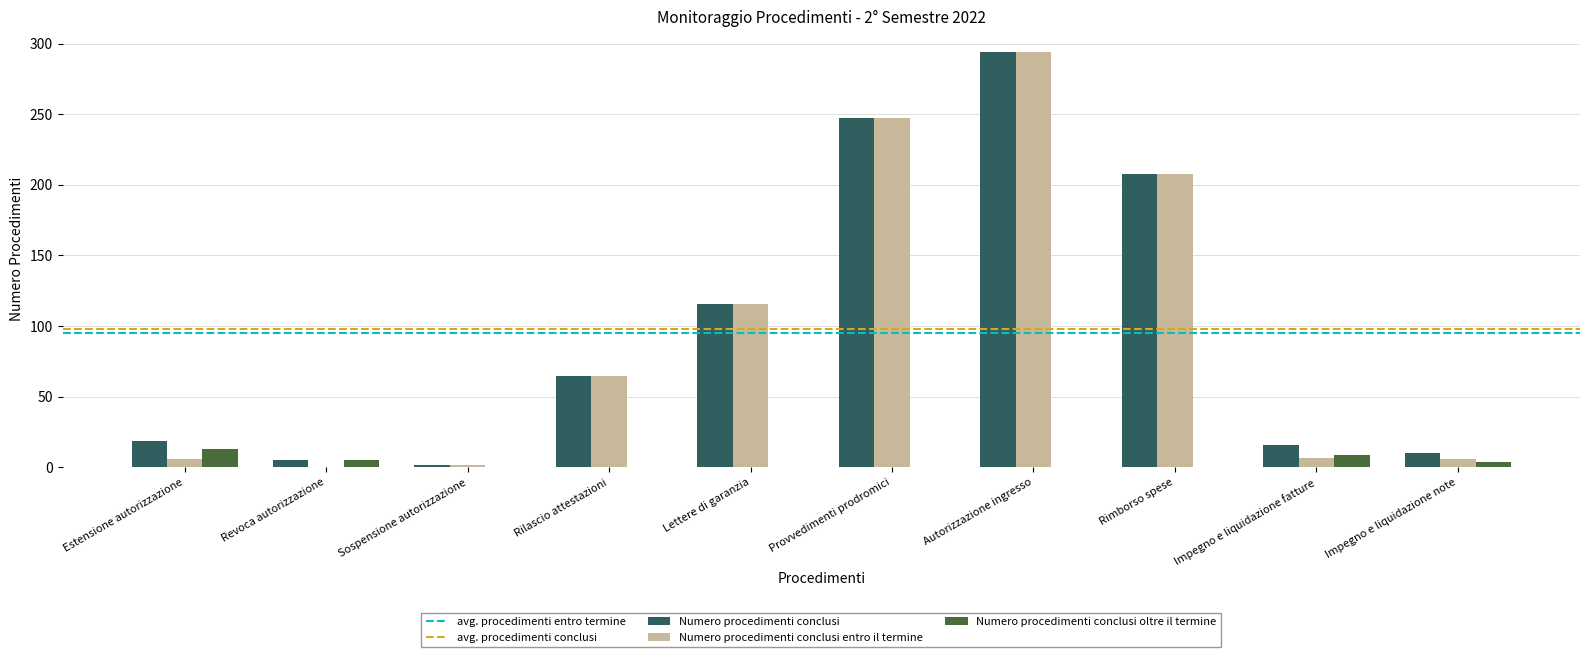

How many groups of bars are there?

10